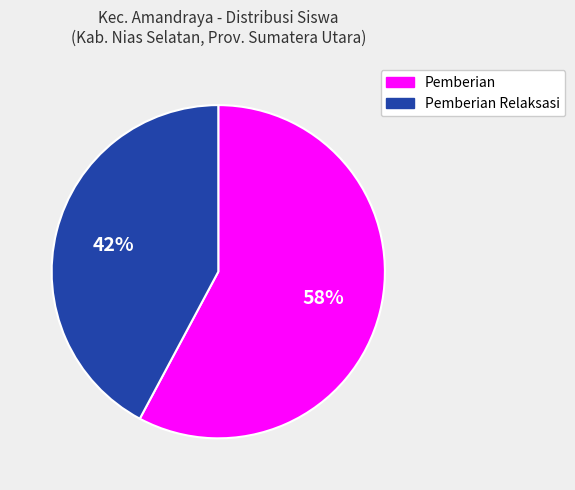

Is there a majority slice in this chart?

Yes